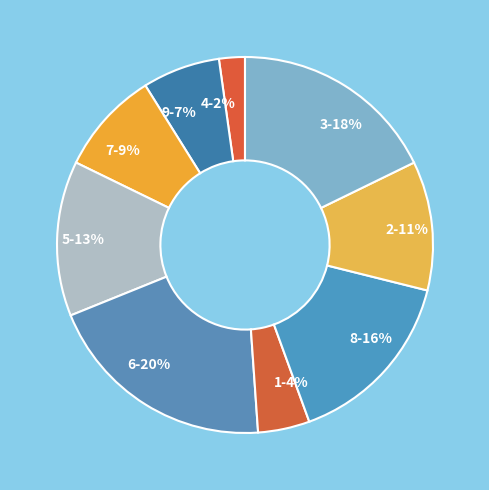

Is the sum of 6 and 9 greater than half?

No